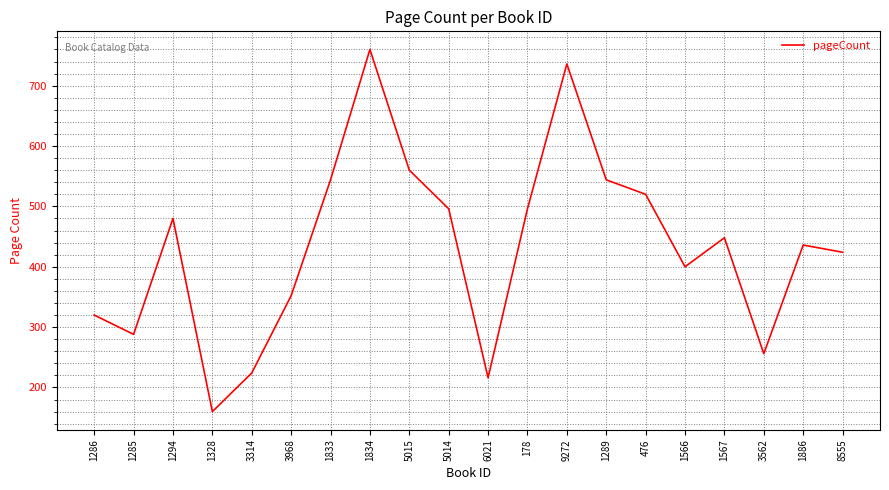

What is the sum of all values?

8660